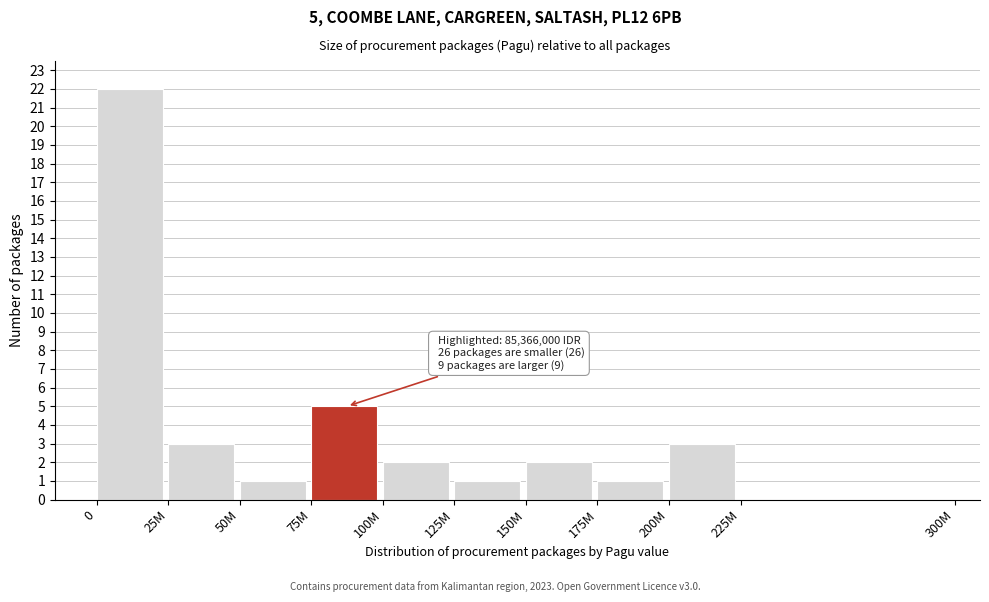

Reading left to right, what are all the values shown in this chart?

0=22	25M=3	50M=1	75M=5	100M=2	125M=1	150M=2	175M=1	200M=3	225M=0